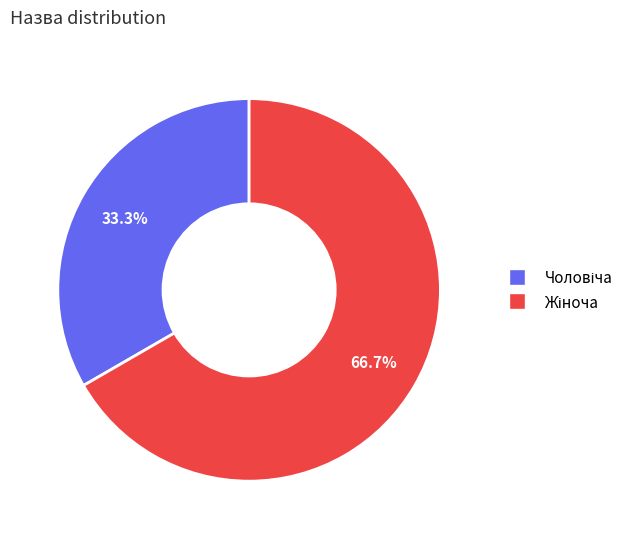

Is there any slice that represents more than half of the pie?

Yes